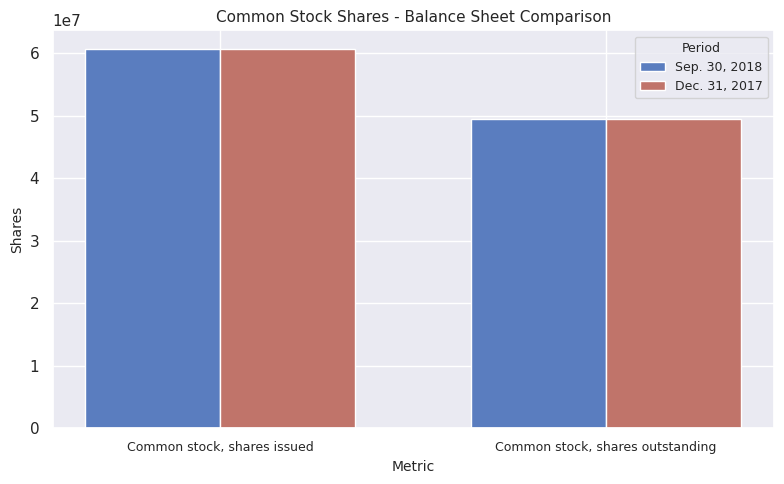

How many groups of bars are there?

2